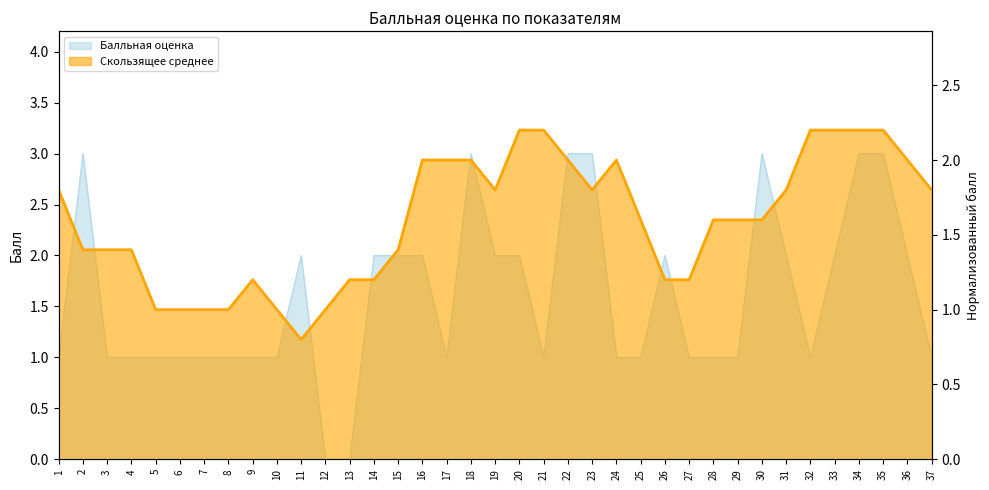

Approximately how many times larger is the value at 27 compared to 35?

0.3